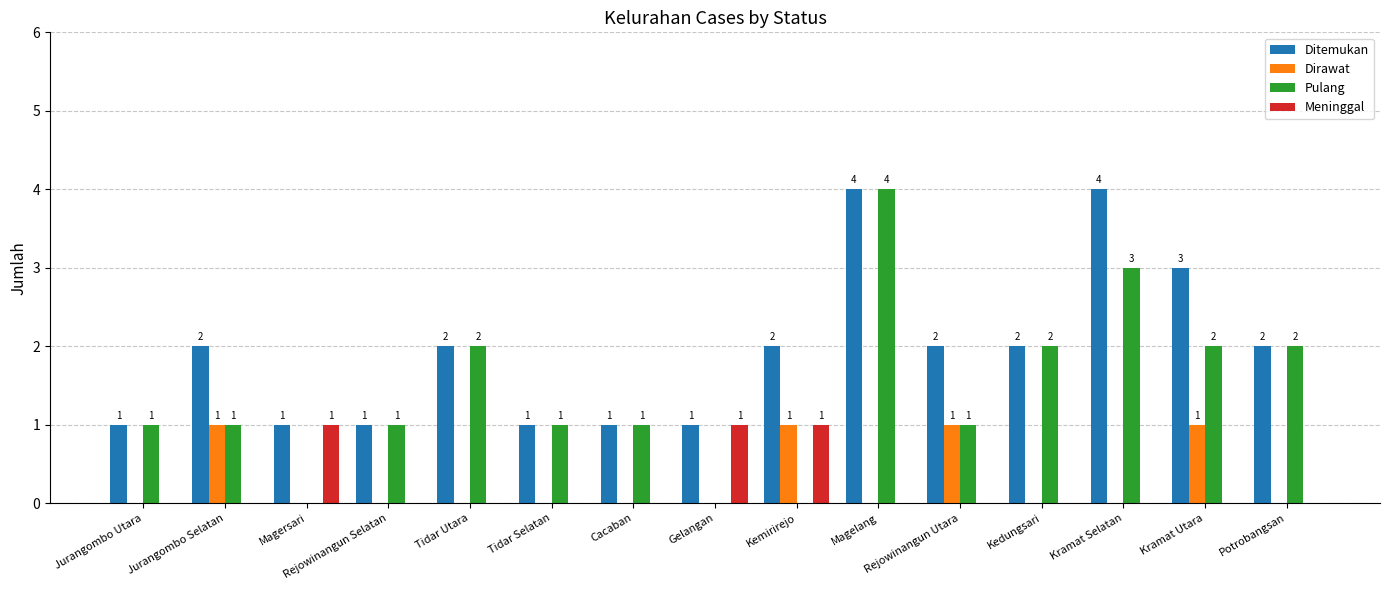

True or false: Pulang has a value of -2 at Kemirirejo.

False